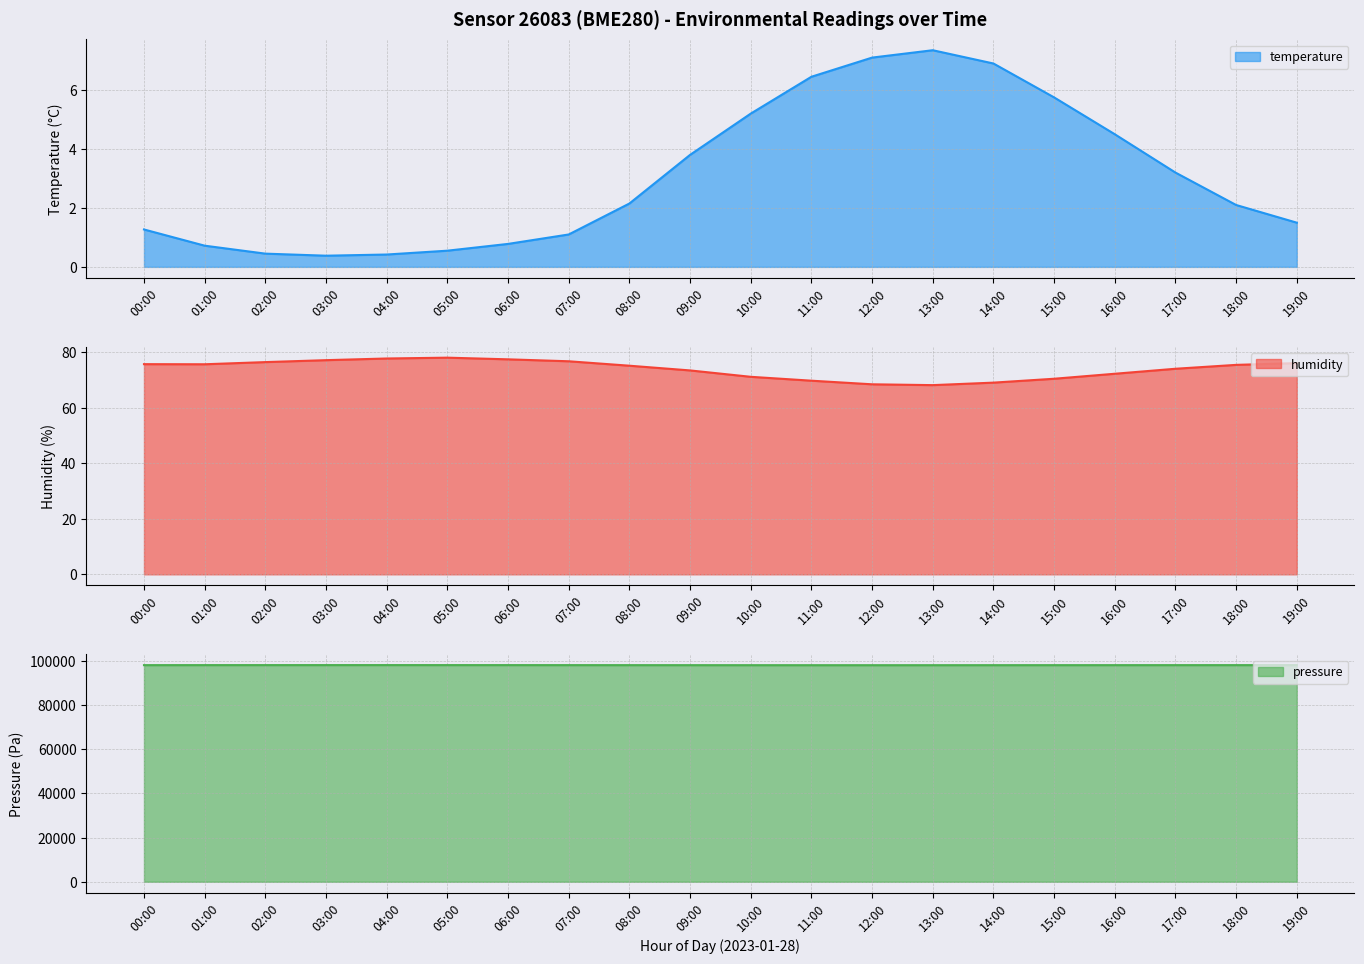

Where is temperature nearest to the value 3?

17:00